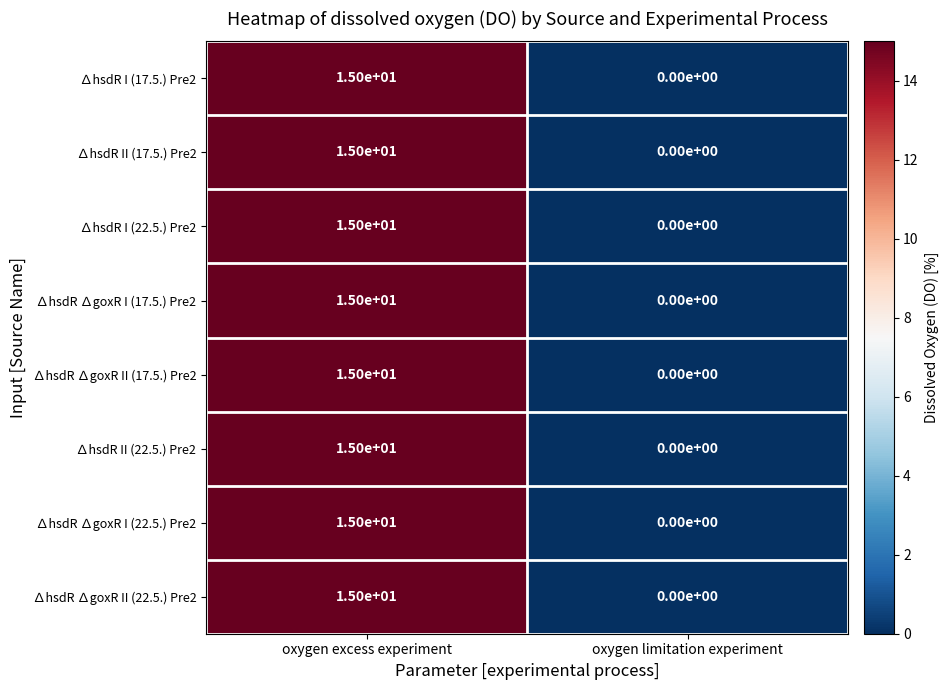

At which category is the sum across all series the highest?

oxygen excess experiment